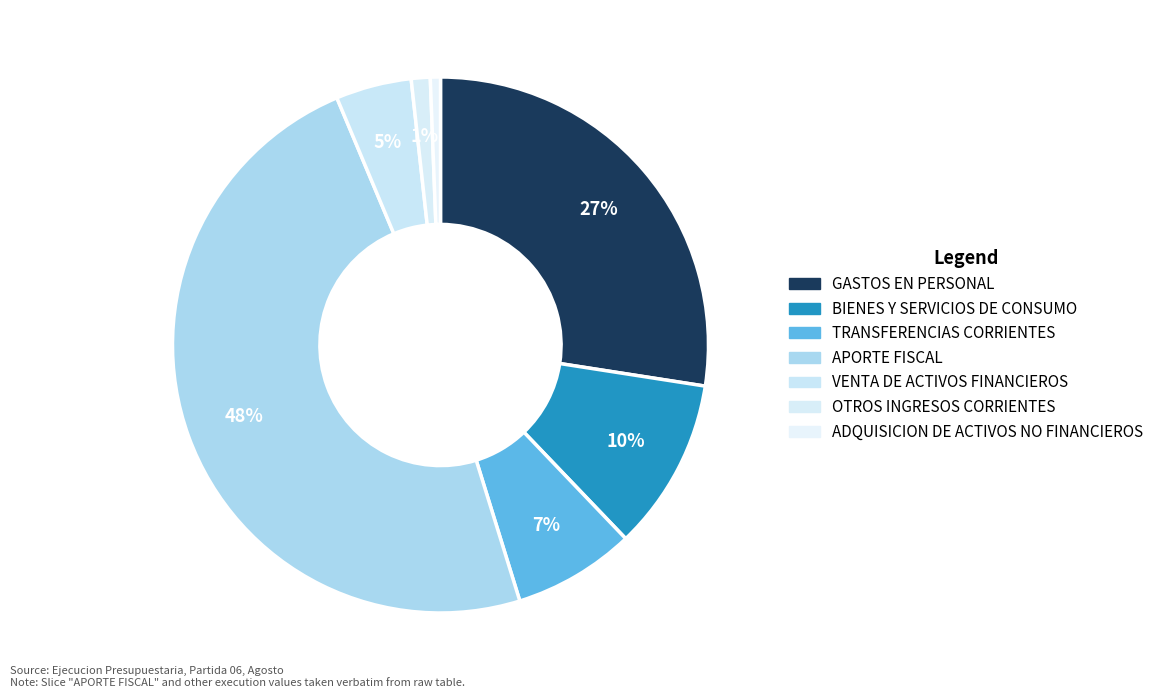

Count the number of slices in the pie.

7